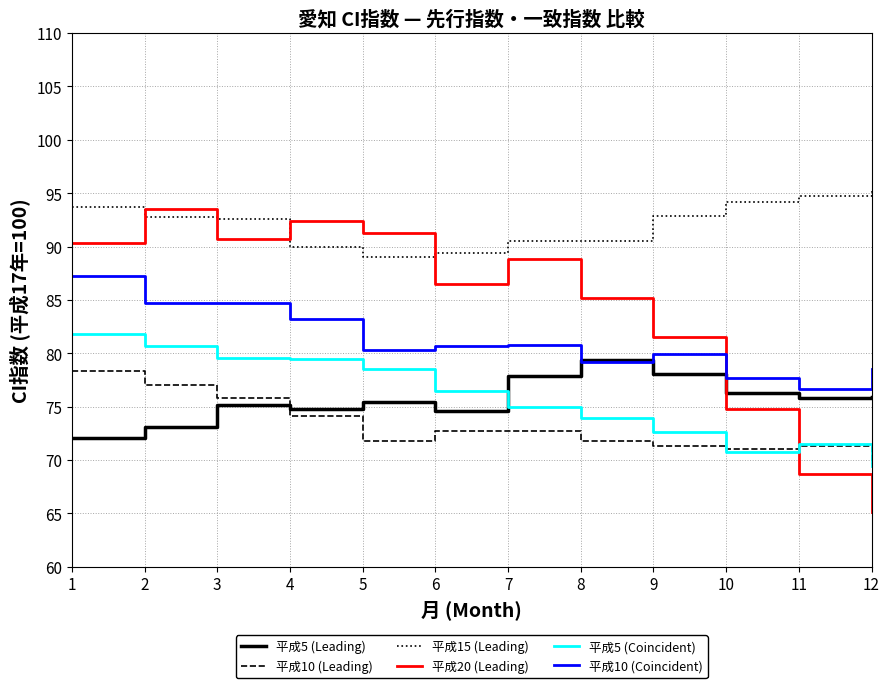

Which series changed the most between 4 and 9?

平成20 (Leading)